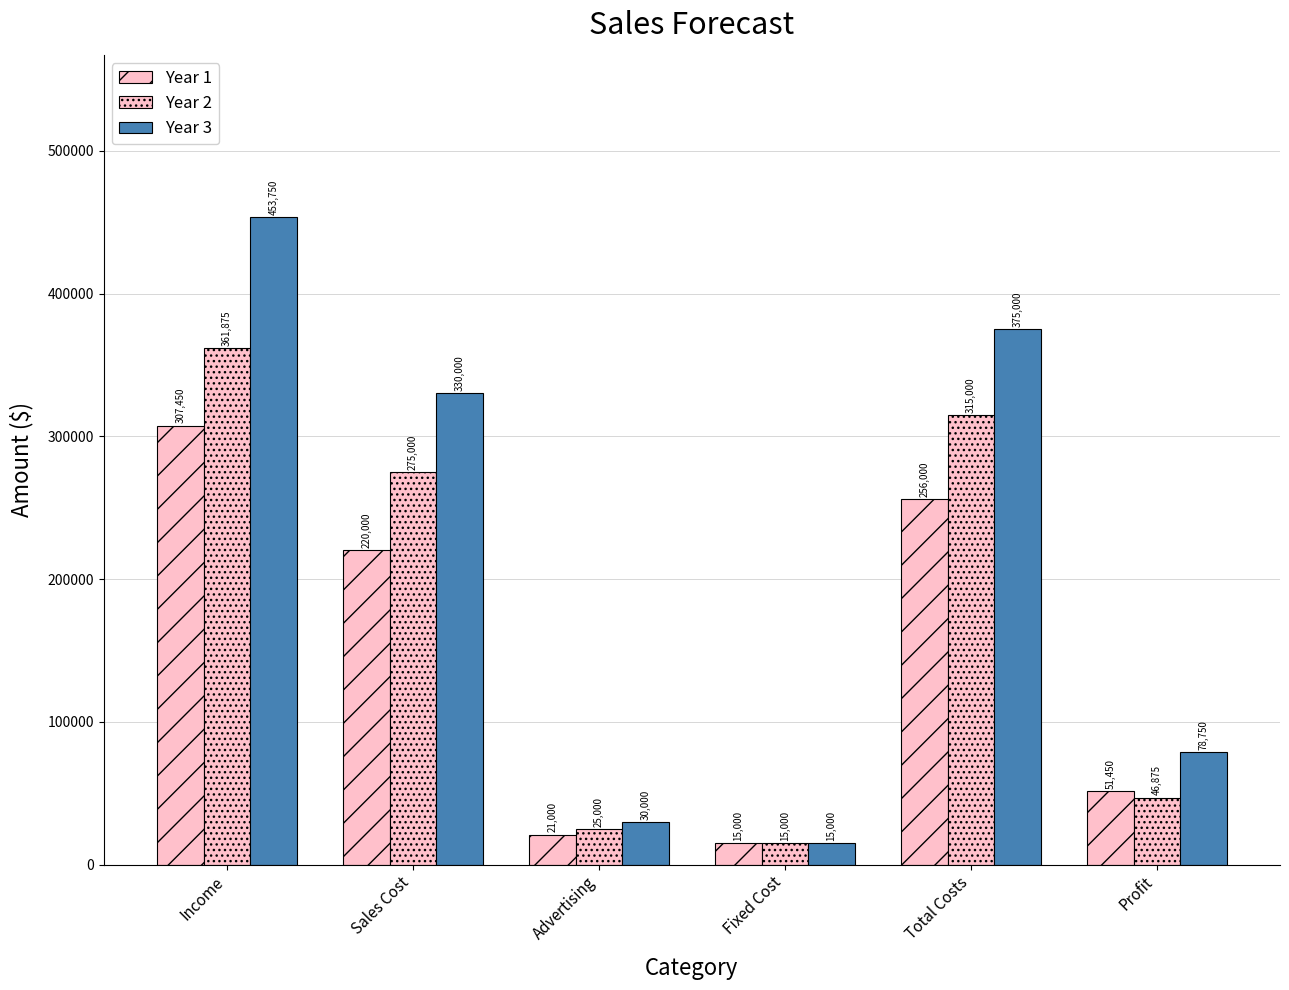

Which series changed the most between Income and Profit?

Year 3